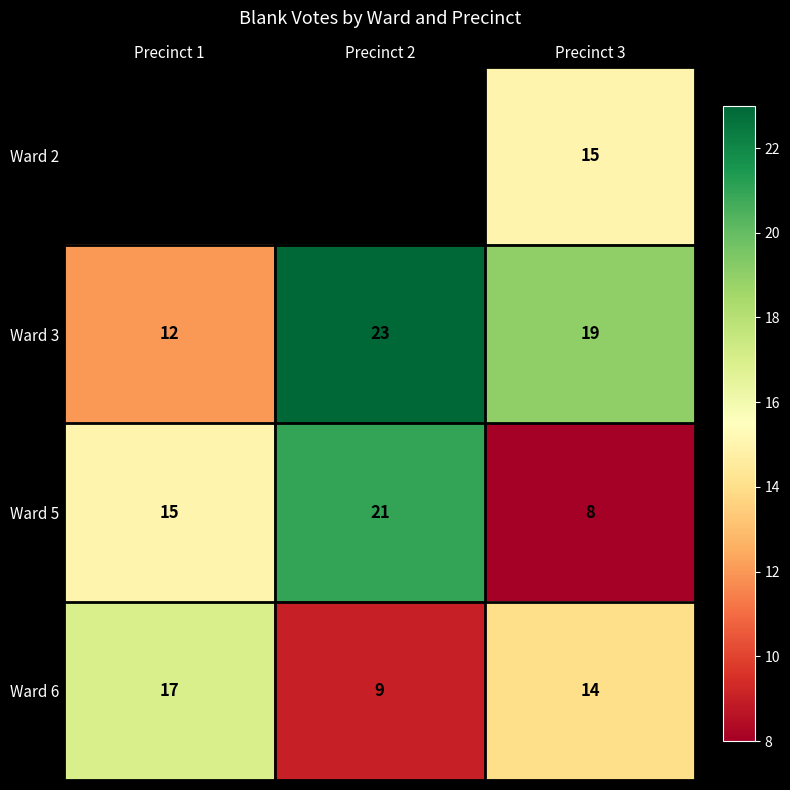

Rank the series at Precinct 3 from lowest to highest value.

Ward 5, Ward 6, Ward 2, Ward 3